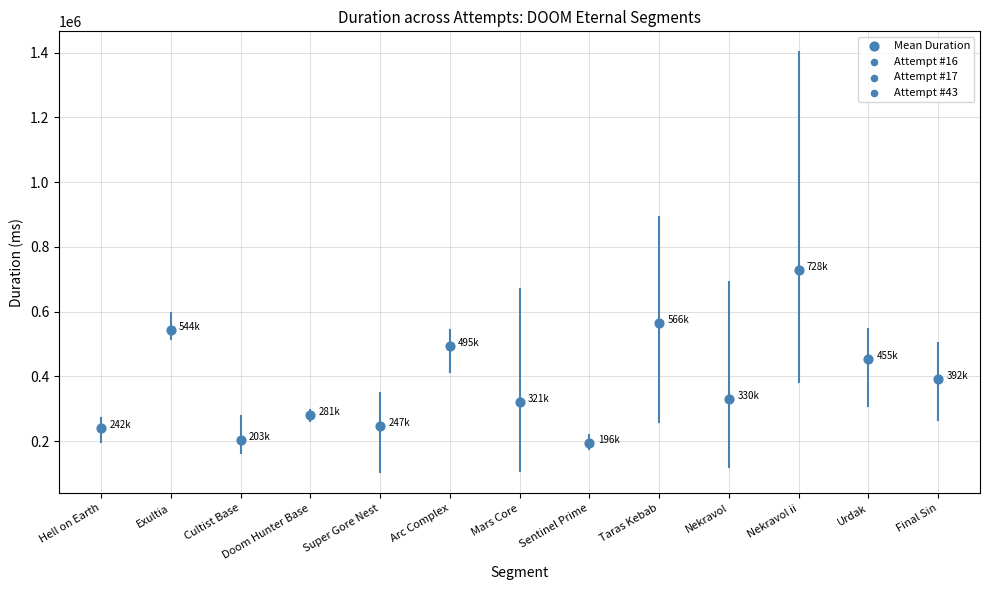

What is the range of Y values (max minus min)?

532537.7